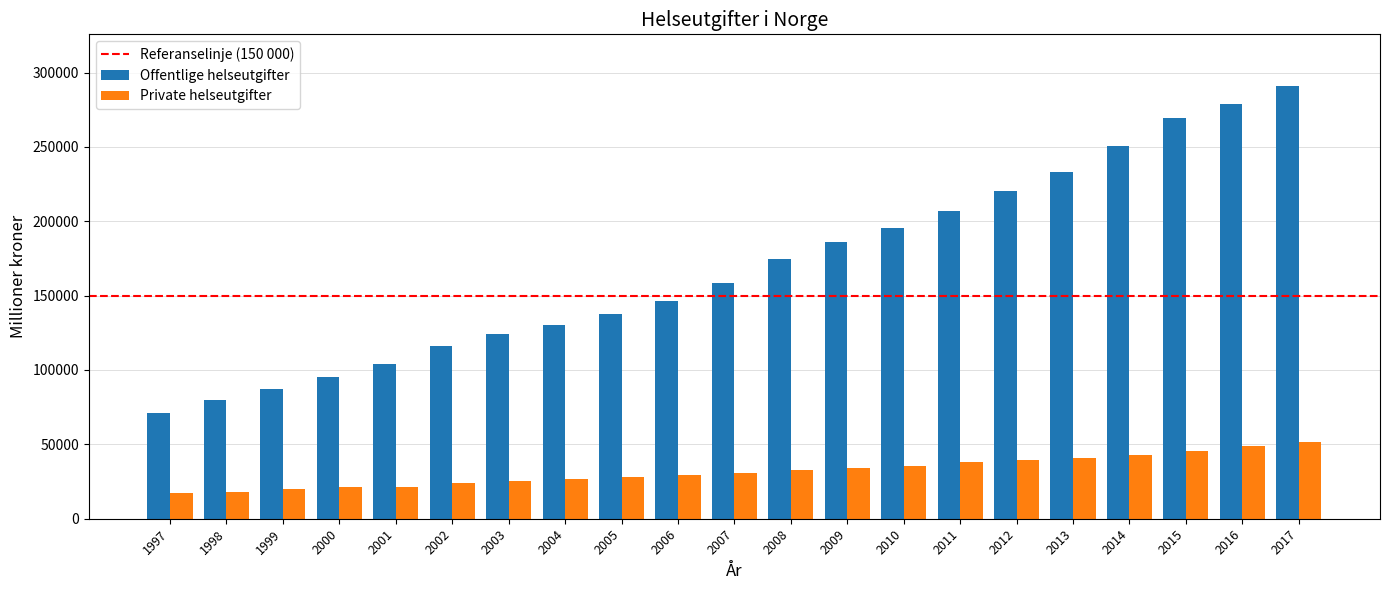

What is the approximate value of Private helseutgifter at 2015, to the nearest 100?

45700